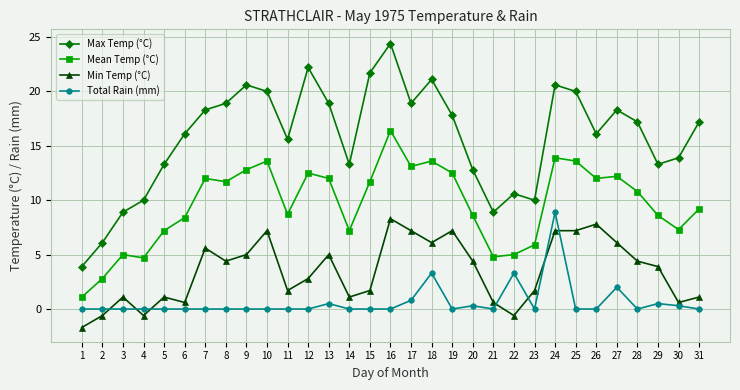

Does the chart have visible grid lines?

Yes